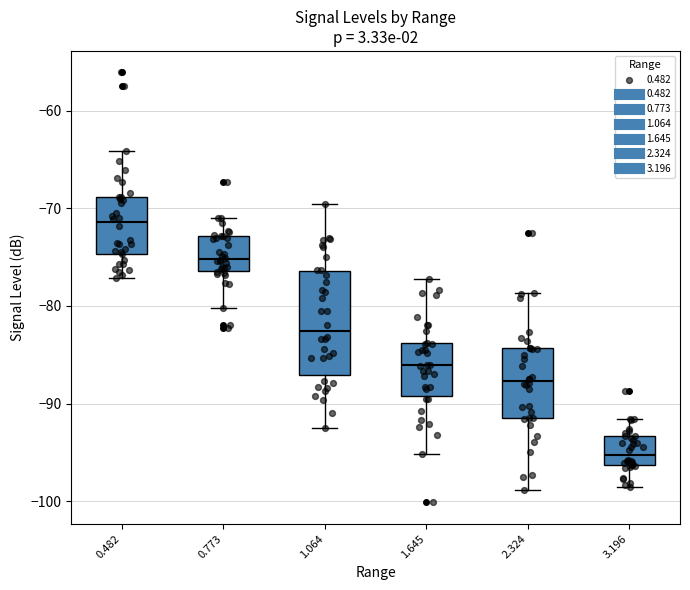

Which box's median line is the highest?

0.482